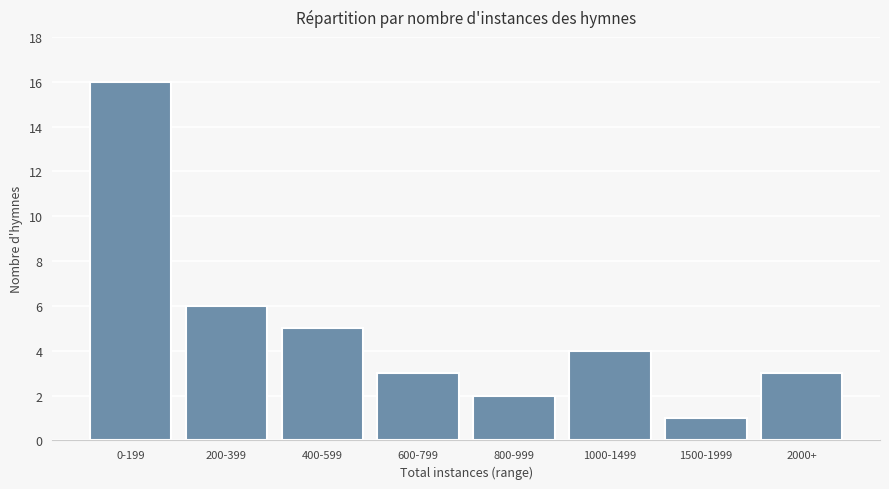

What is the ratio of the value at 1500-1999 to the value at 200-399?

0.2